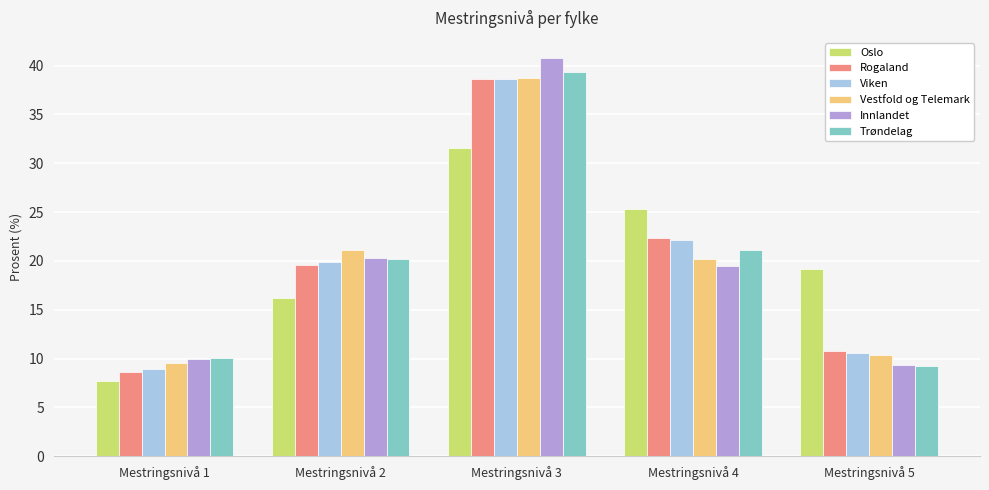

At which label does Vestfold og Telemark first exceed 20?

Mestringsnivå 2